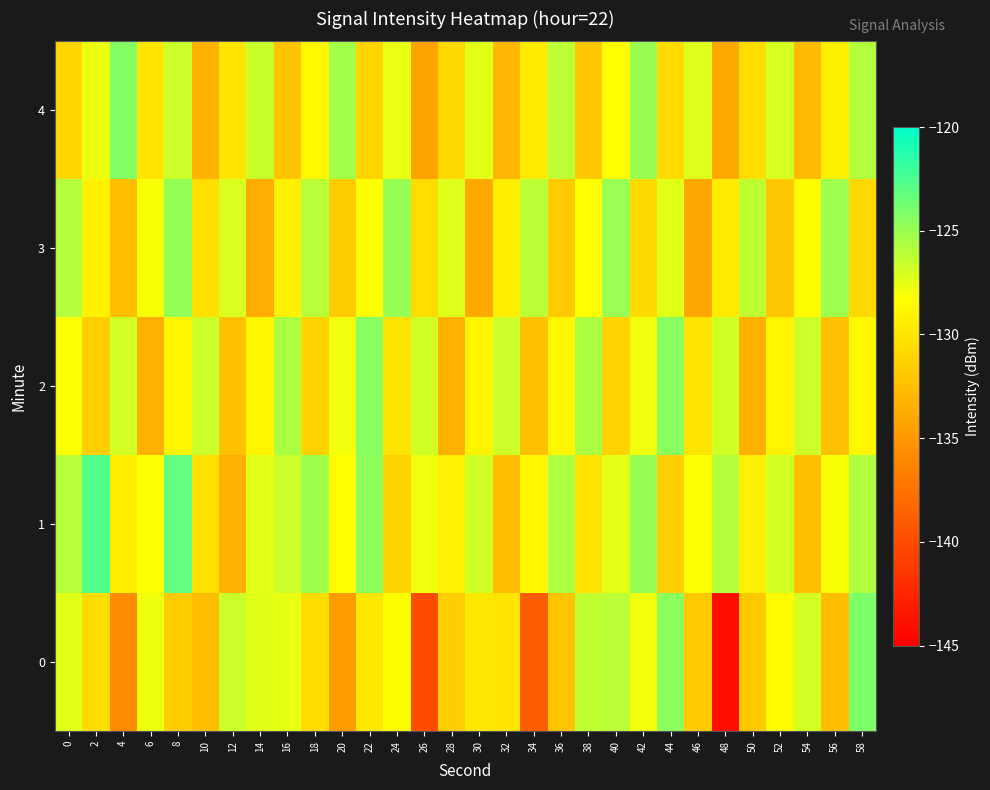

Reading left to right, extract all data points from this chart.

0: 0=-127.4	2=-130.6	4=-135.9	6=-127.8	8=-131.7	10=-132.5	12=-126.7	14=-127.3	16=-127.6	18=-130.7	20=-134.6	22=-129.8	24=-128.5	26=-140.0	28=-131.6	30=-129.8	32=-130.0	34=-138.9	36=-132.2	38=-126.3	40=-126.1	42=-127.9	44=-124.6	46=-131.8	48=-144.0	50=-131.8	52=-128.7	54=-126.9	56=-132.5	58=-124.1
1: 0=-126.0	2=-122.7	4=-129.5	6=-128.2	8=-123.2	10=-130.5	12=-133.4	14=-127.4	16=-126.6	18=-125.2	20=-128.5	22=-124.7	24=-131.2	26=-127.9	28=-129.3	30=-126.8	32=-132.5	34=-128.9	36=-125.7	38=-130.1	40=-127.5	42=-124.9	44=-131.6	46=-128.2	48=-125.9	50=-129.3	52=-126.9	54=-132.6	56=-128.1	58=-125.8
2: 0=-128.2	2=-131.6	4=-126.9	6=-133.5	8=-129.0	10=-126.7	12=-132.3	14=-128.9	16=-125.6	18=-131.2	20=-127.9	22=-124.5	24=-130.1	26=-126.8	28=-133.5	30=-129.0	32=-126.7	34=-132.3	36=-128.9	38=-125.6	40=-131.2	42=-127.9	44=-124.5	46=-130.1	48=-126.8	50=-133.5	52=-129.0	54=-126.7	56=-132.3	58=-128.9
3: 0=-125.9	2=-129.2	4=-132.6	6=-128.1	8=-124.8	10=-130.5	12=-127.1	14=-133.8	16=-129.3	18=-126.0	20=-131.7	22=-128.3	24=-124.9	26=-130.6	28=-127.2	30=-133.9	32=-129.5	34=-126.1	36=-131.8	38=-128.5	40=-125.0	42=-130.7	44=-127.4	46=-134.0	48=-129.6	50=-126.3	52=-131.9	54=-128.5	56=-125.2	58=-130.8
4: 0=-131.0	2=-127.7	4=-124.3	6=-130.0	8=-126.7	10=-133.3	12=-129.9	14=-126.6	16=-132.2	18=-128.8	20=-125.4	22=-131.0	24=-127.6	26=-134.3	28=-130.8	30=-127.4	32=-133.1	34=-129.6	36=-126.2	38=-131.9	40=-128.4	42=-125.0	44=-130.7	46=-127.2	48=-133.9	50=-130.5	52=-127.0	54=-132.7	56=-129.3	58=-125.8